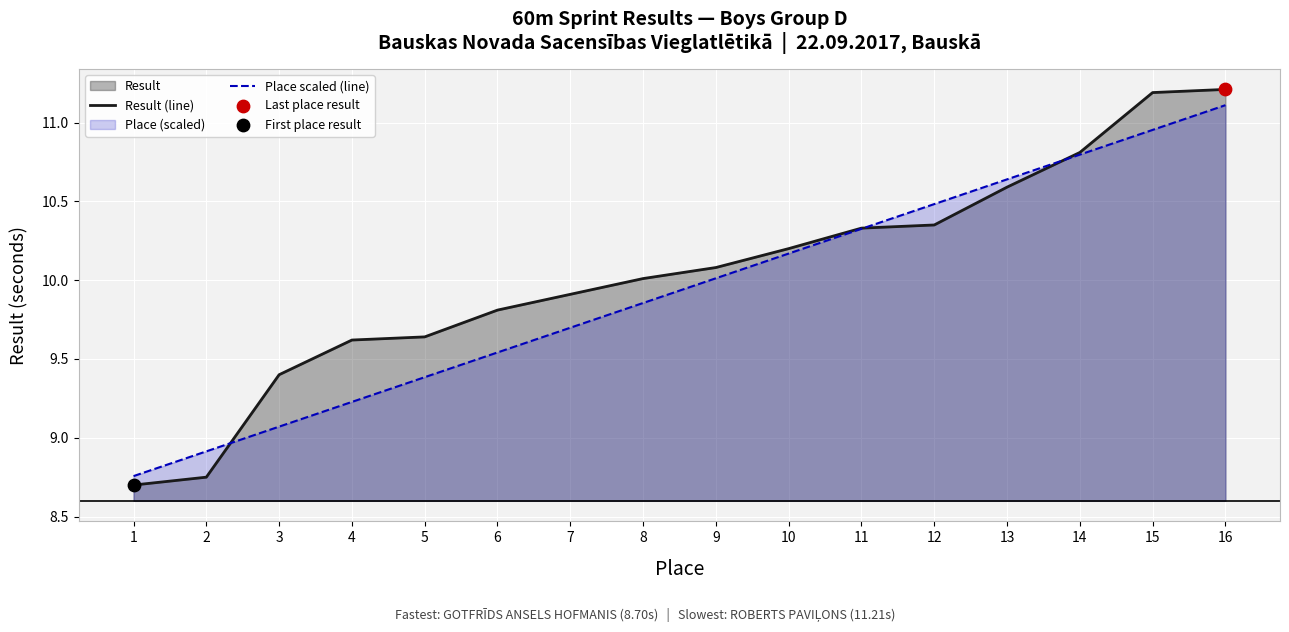

Is the value of Place scaled (line) at 16 greater than the value of Result (line) at 9?

Yes